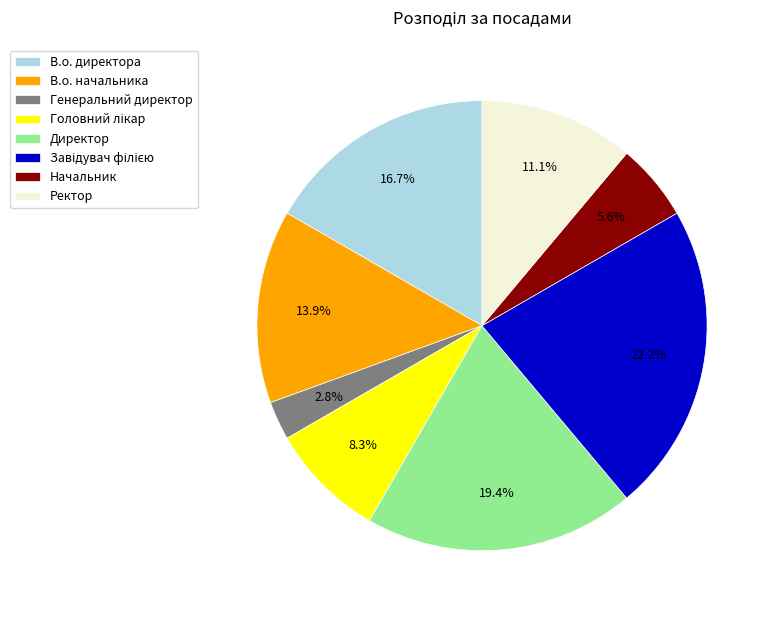

Is there any slice that represents more than half of the pie?

No